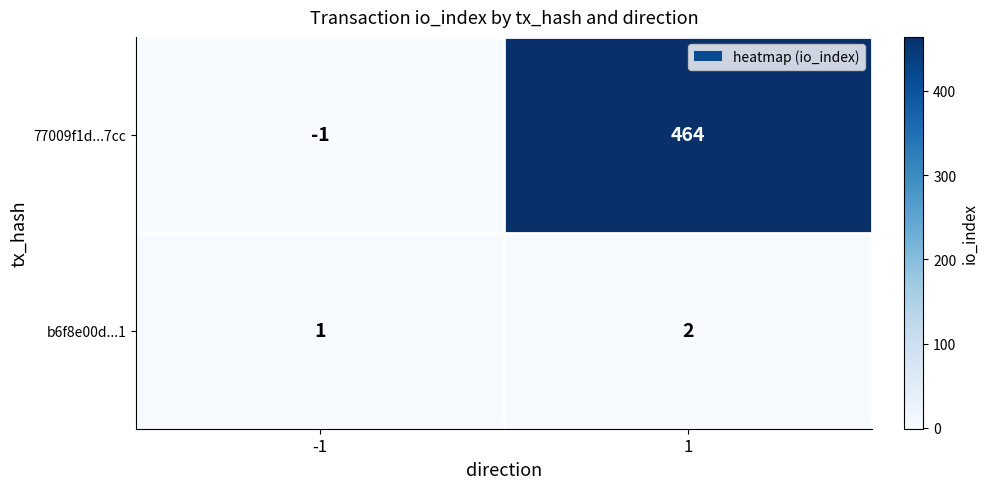

How many categories are shown in the chart?

2